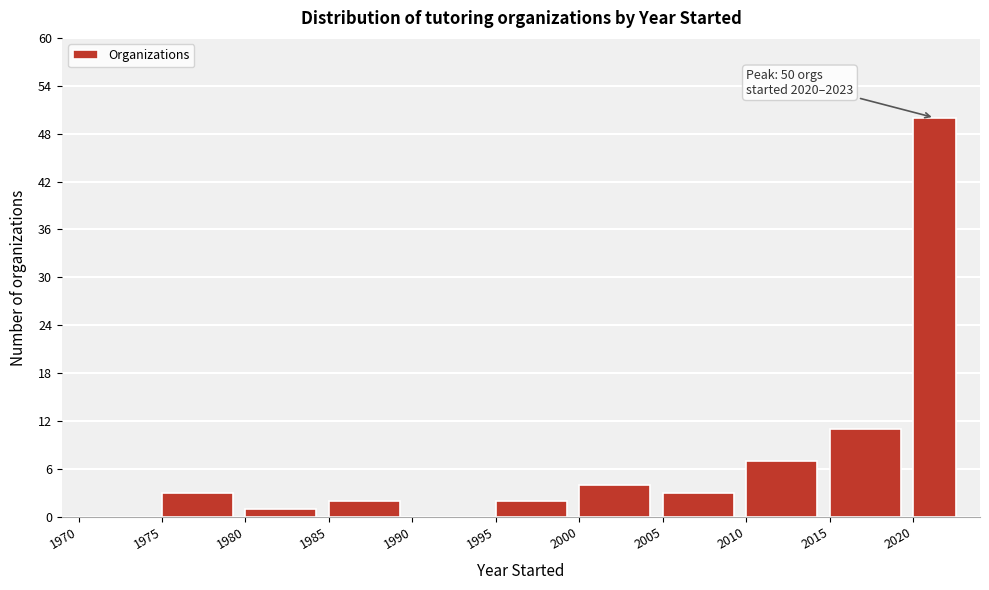

Which range on the x-axis has the tallest bar?

2020 to 2023